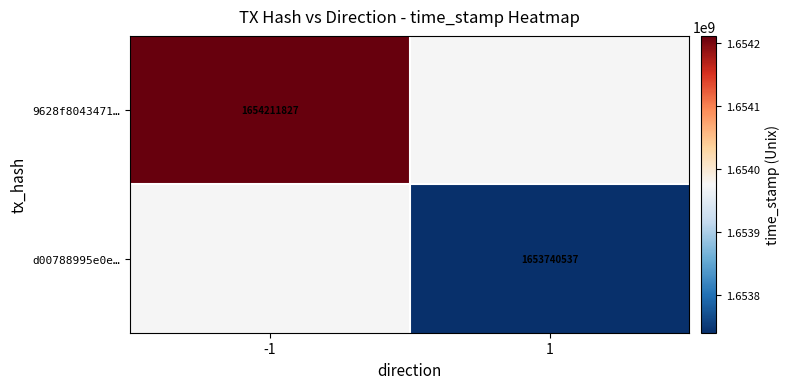

Is it true that d00788995e0e… equals 1653740537 at 1?

True